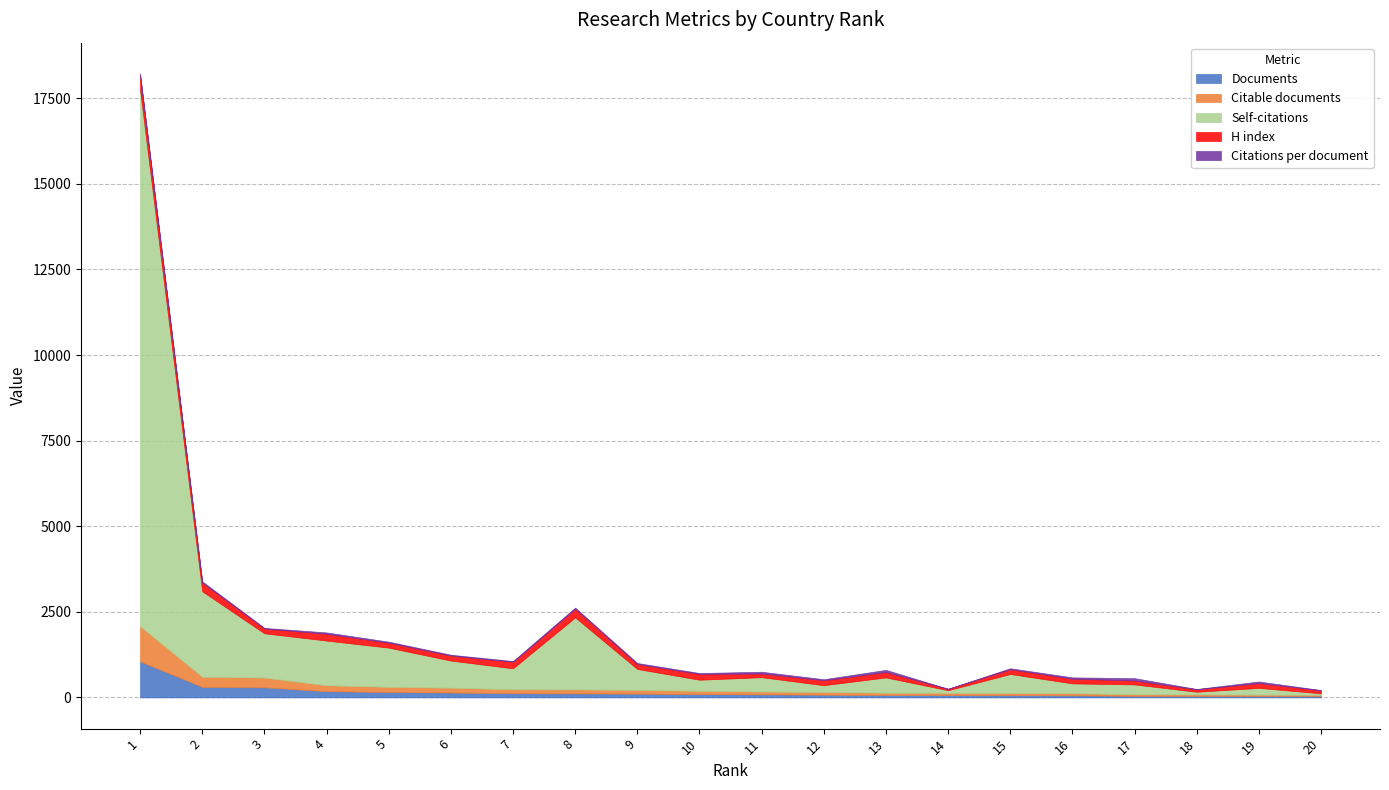

Is it true that Citations per document equals 11 at 9?

False